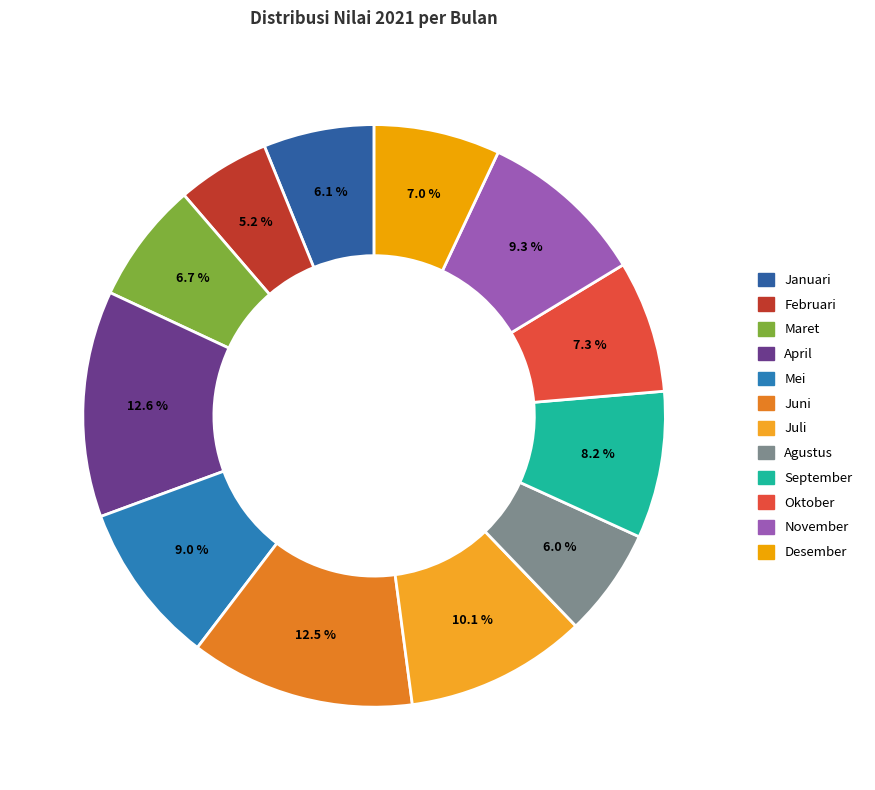

How many segments does this pie chart have?

12